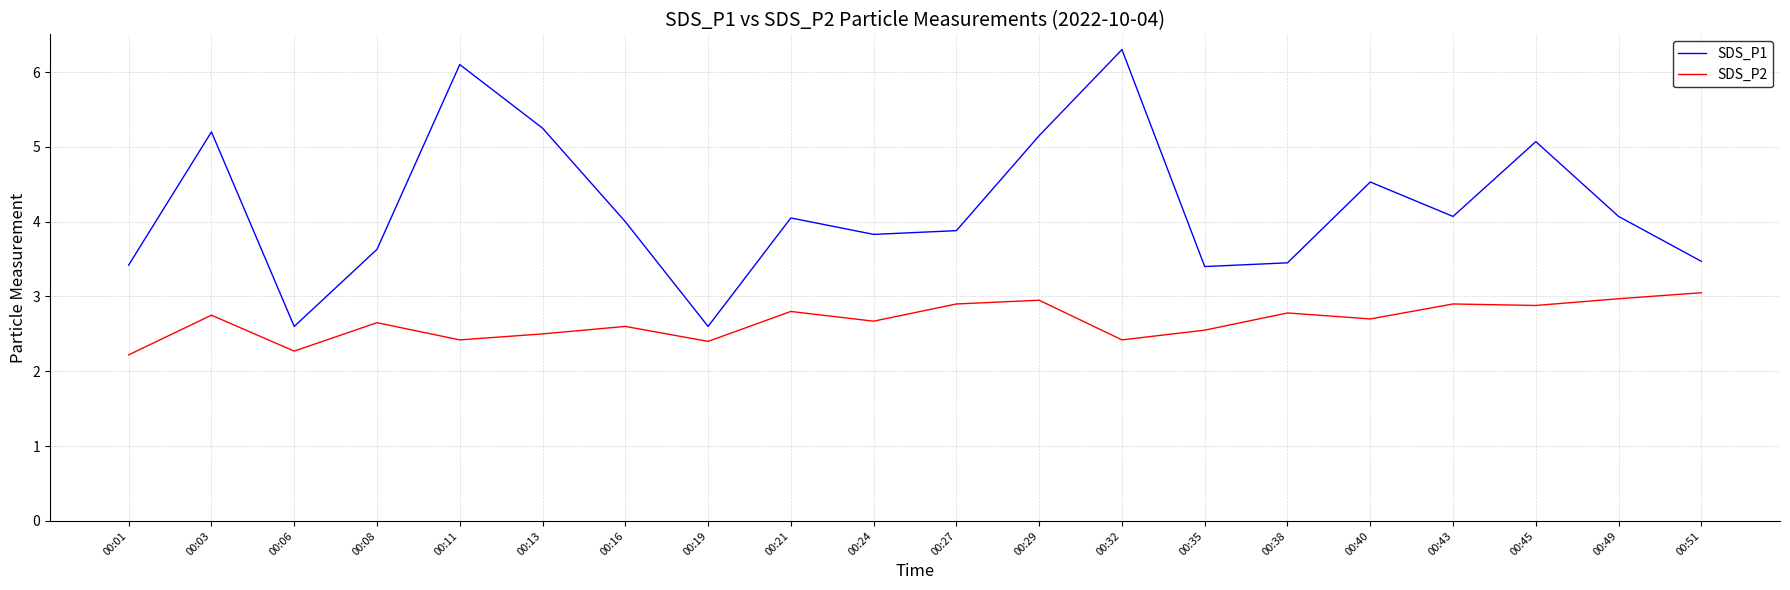

What is the difference between the maximum and minimum values in the SDS_P1 series?

3.7